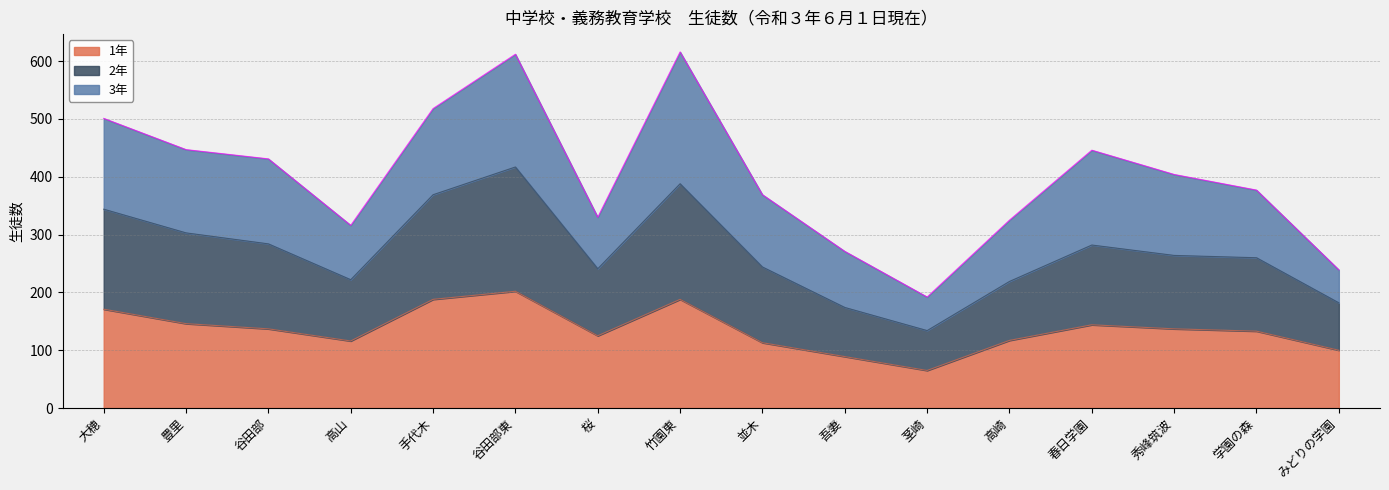

What is the label of the 14th point from the right?

谷田部